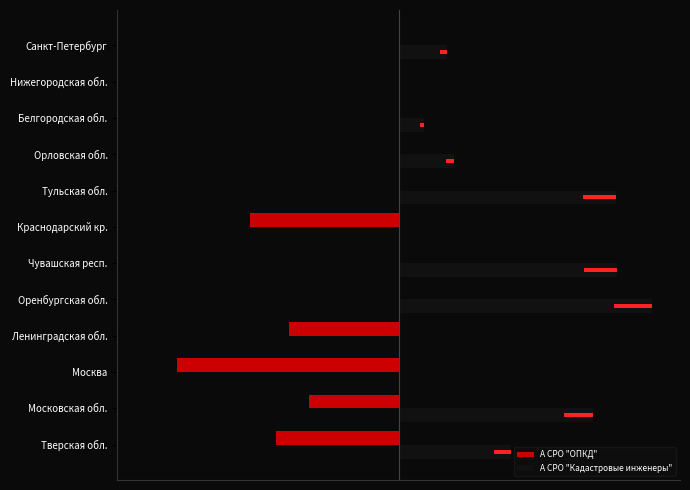

Which has a higher value, −40000 or 40000?

40000